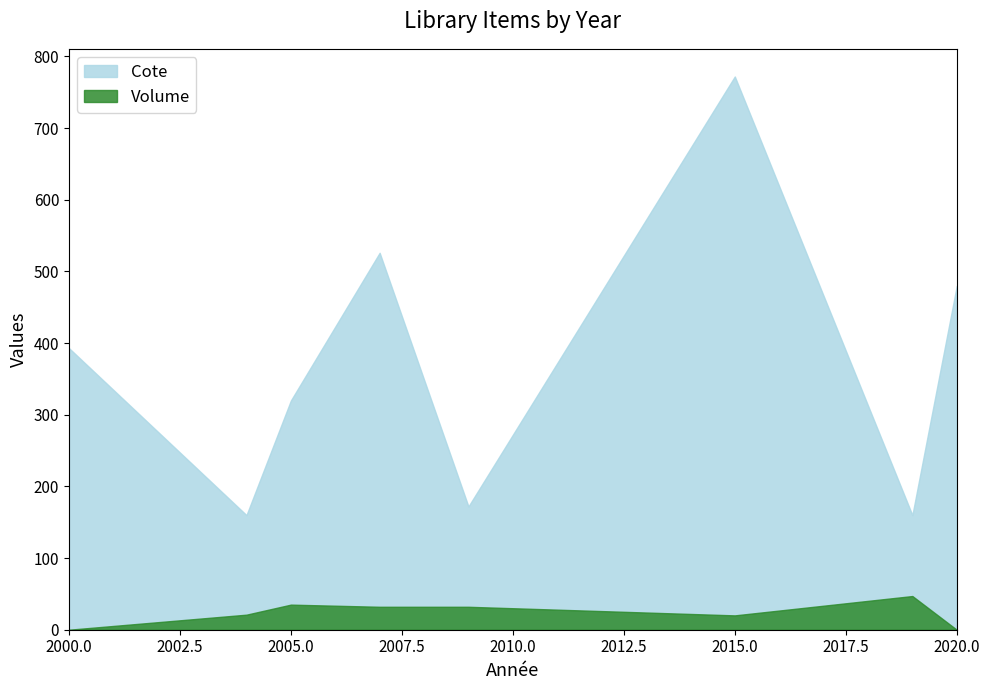

What is the difference between the highest and lowest values at 2000?

393.0